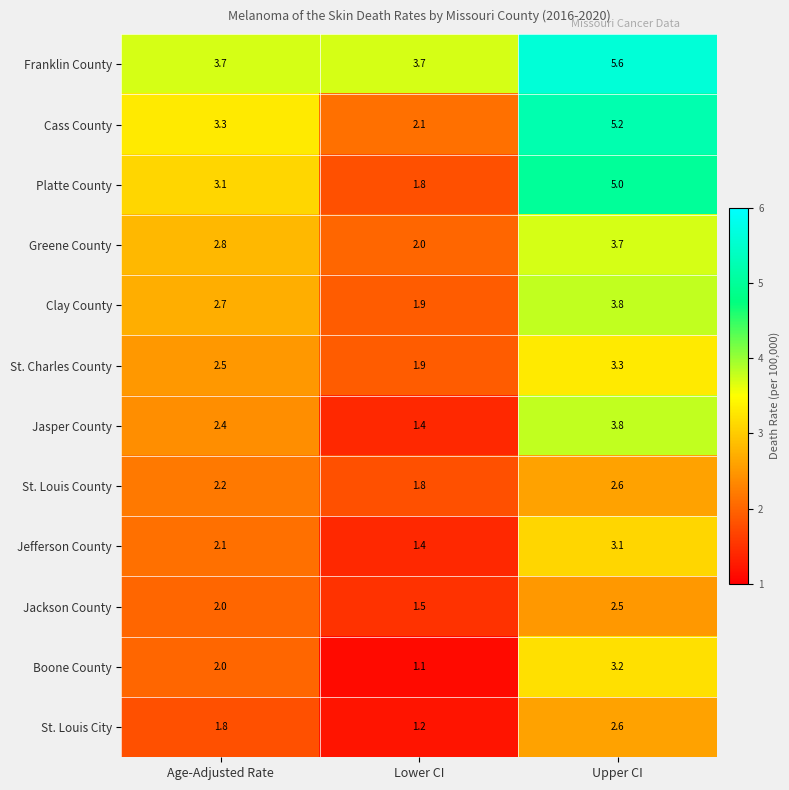

At how many categories does at least one series exceed 5?

1